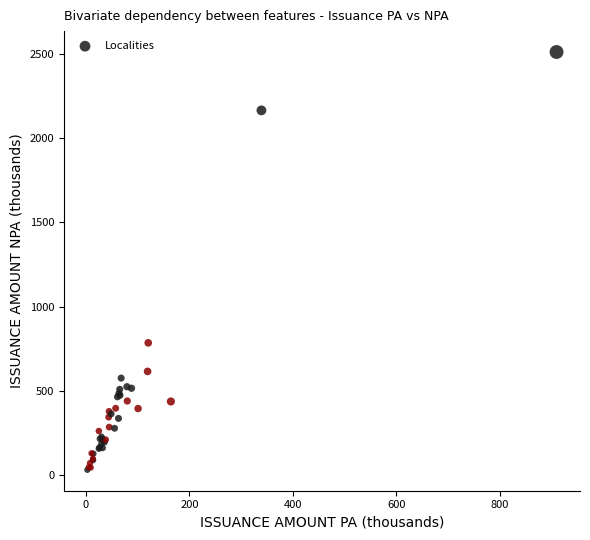

What Y value in the scatter plot is closest to 1271?

785.5